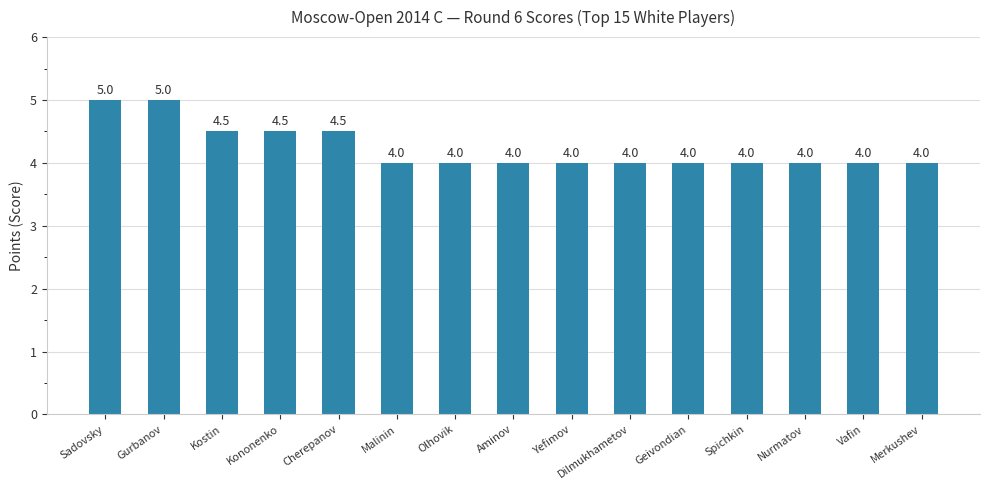

What is the ratio of the value at Vafin to the value at Cherepanov?

0.9